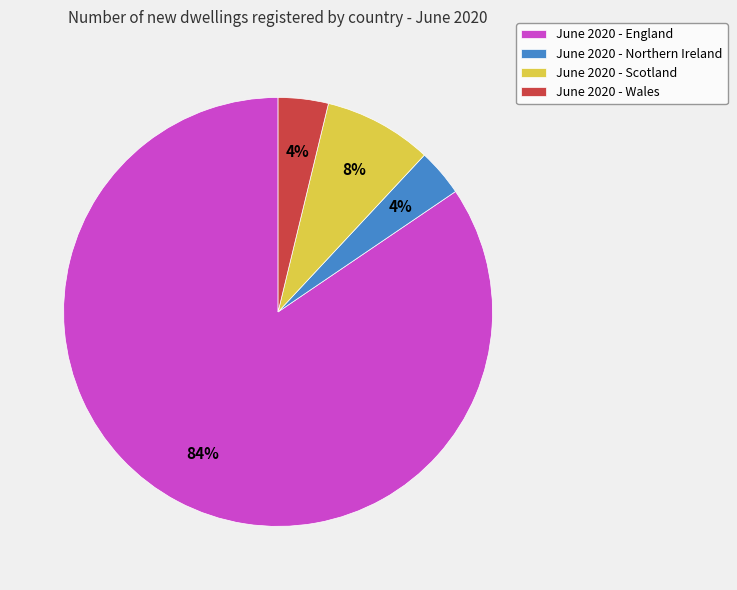

Which category accounts for the majority?

June 2020 - England